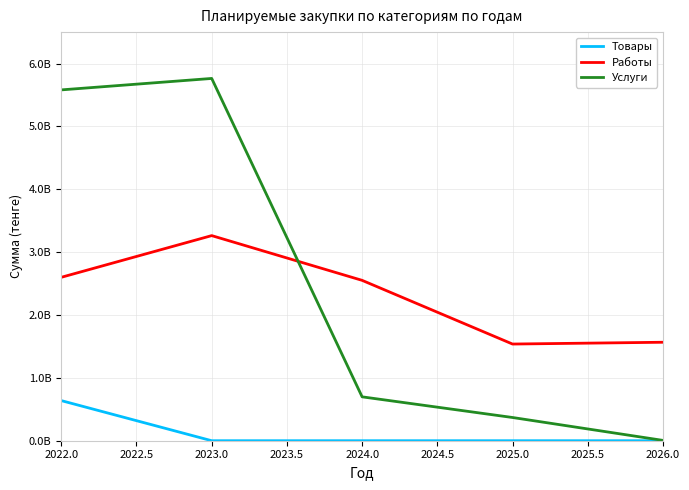

Is this an area chart (filled region under the line)?

No